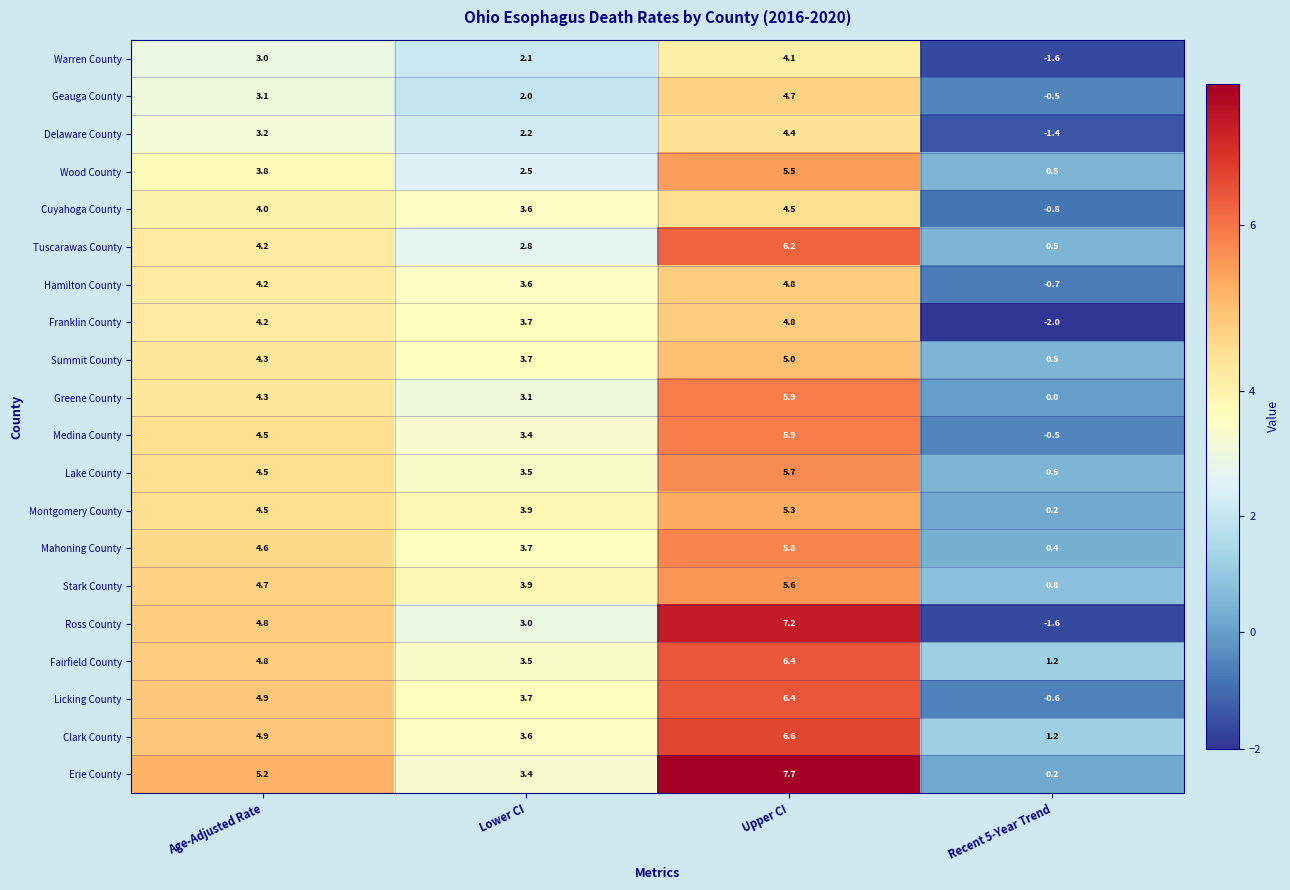

Which series has the largest total across all categories?

Erie County